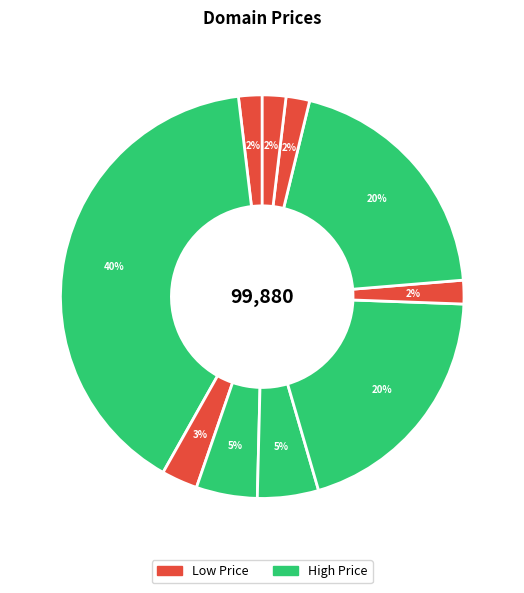

How many segments does this pie chart have?

10